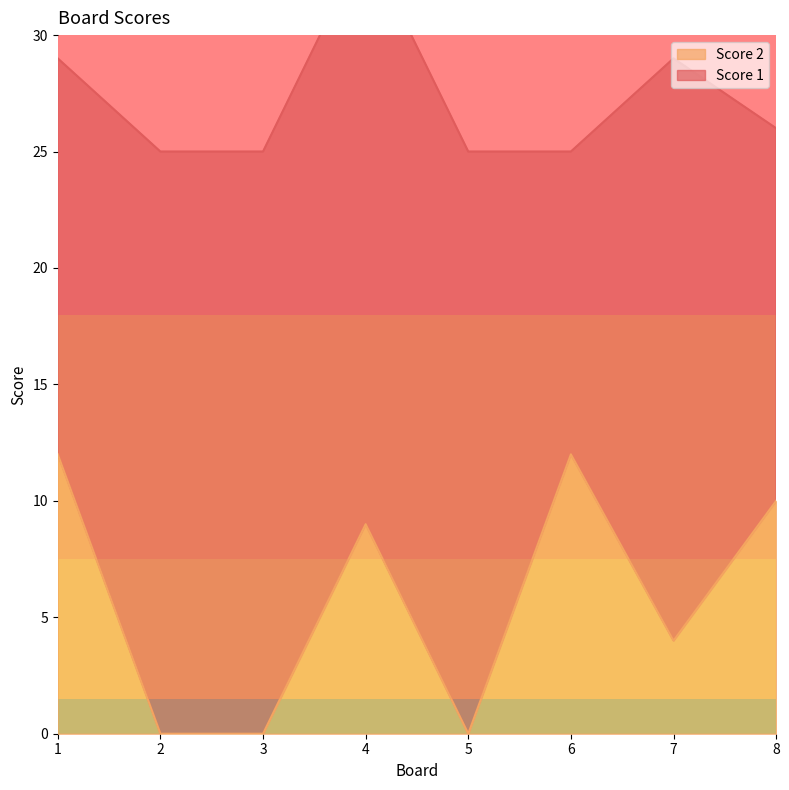

The chart shows a value of 20 at 1. True or false?

False